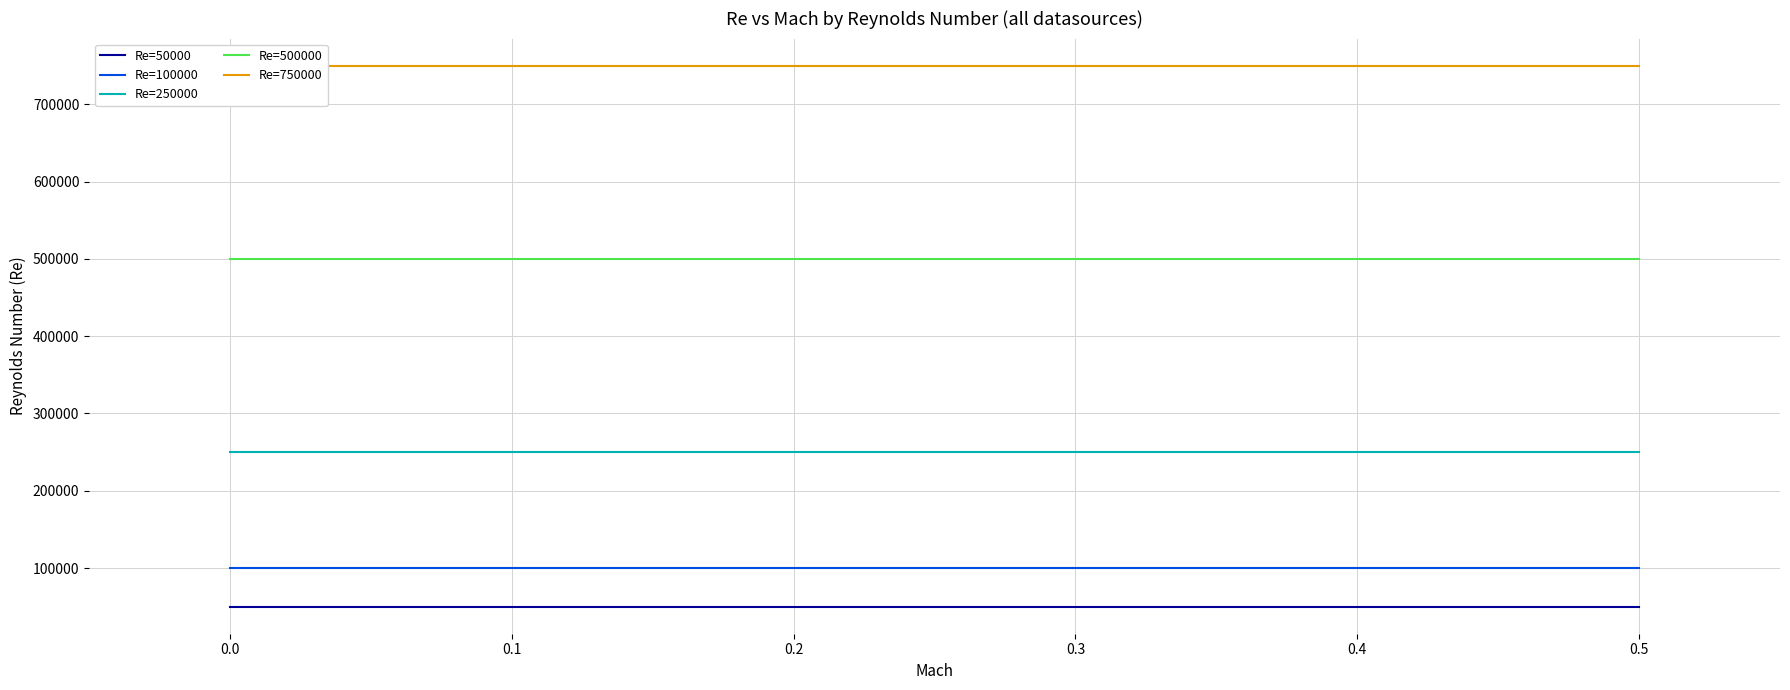

True or false: Re=100000 has a value of 42836 at 0.1.

False